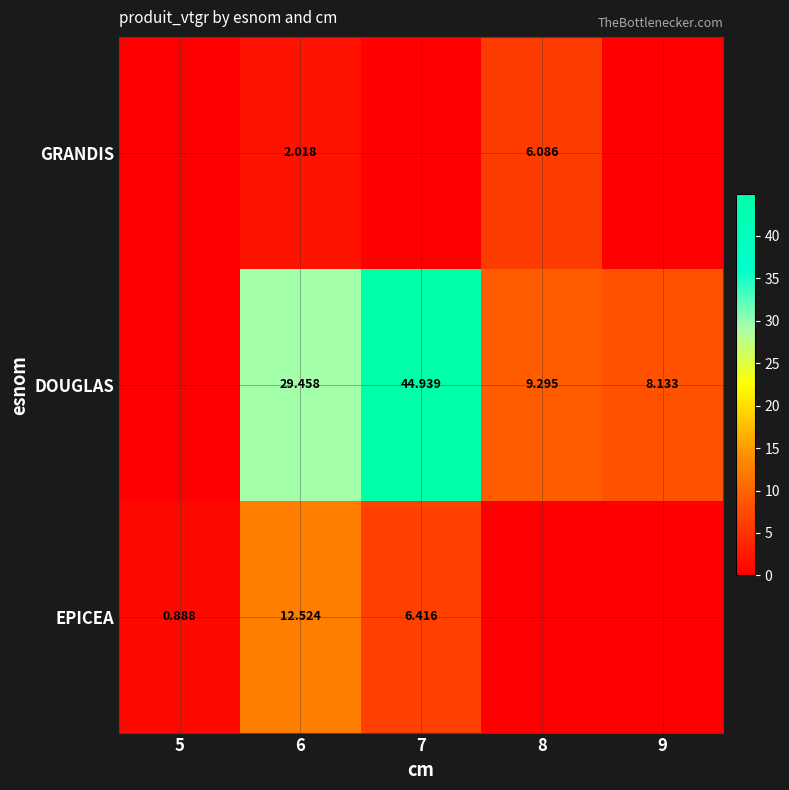

How many distinct data groups are displayed?

3